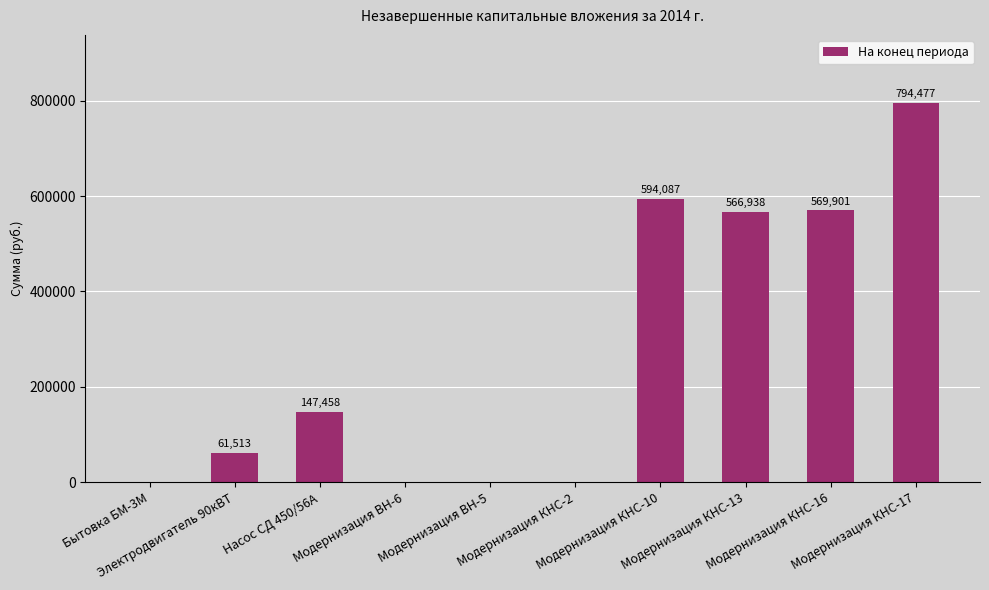

Between Модернизация КНС-13 and Модернизация КНС-17, which is larger?

Модернизация КНС-17